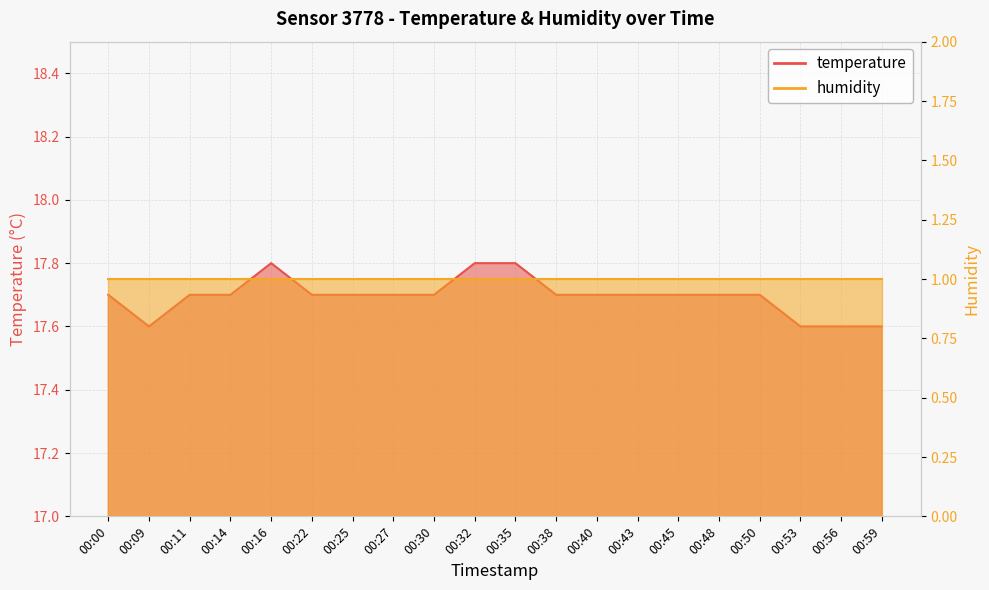

Is it true that the value at 00:00 is 30.6?

False